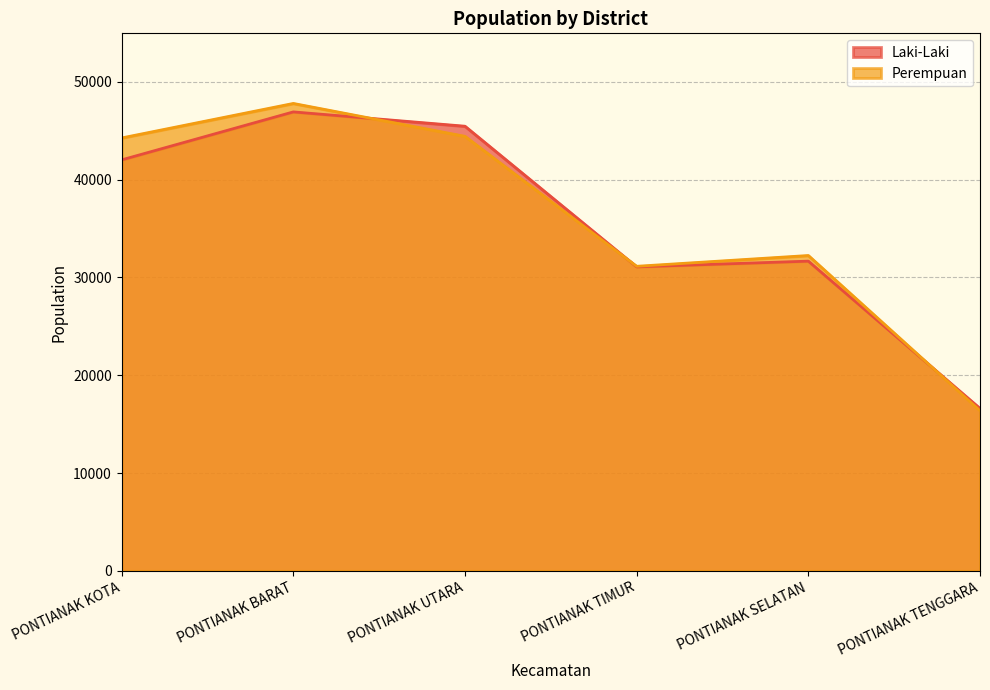

Where is the first local maximum for Perempuan?

PONTIANAK BARAT